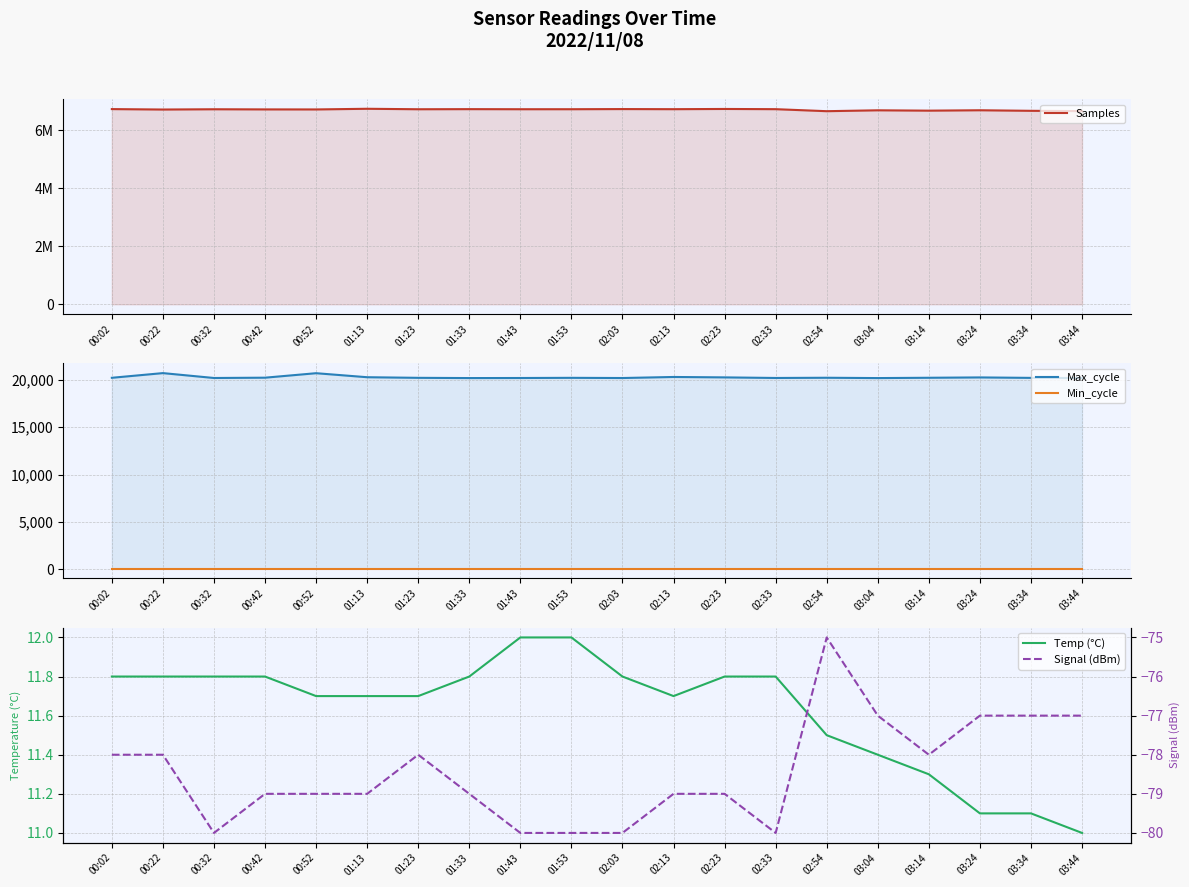

What is the sum of all Samples values?

134388015.0